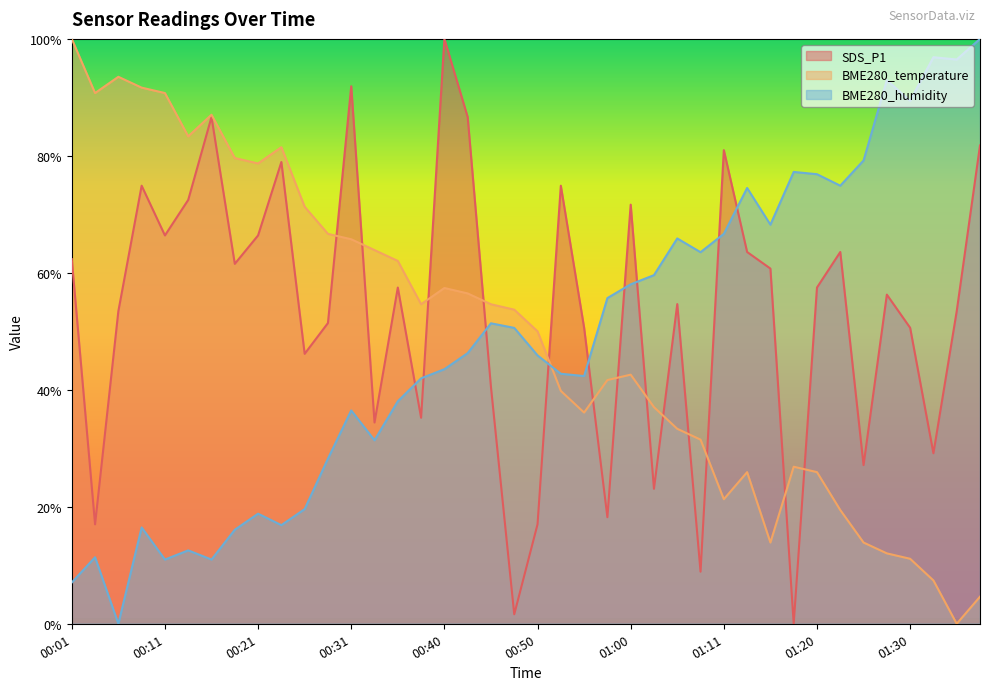

List the series in order of their peak value, lowest first.

SDS_P1, BME280_temperature, BME280_humidity